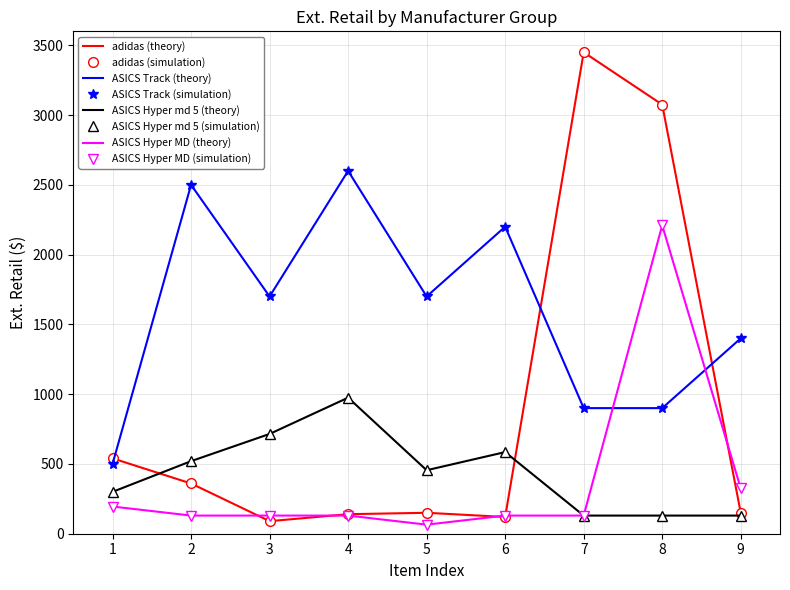

What is the total value across all series at 1?

1535